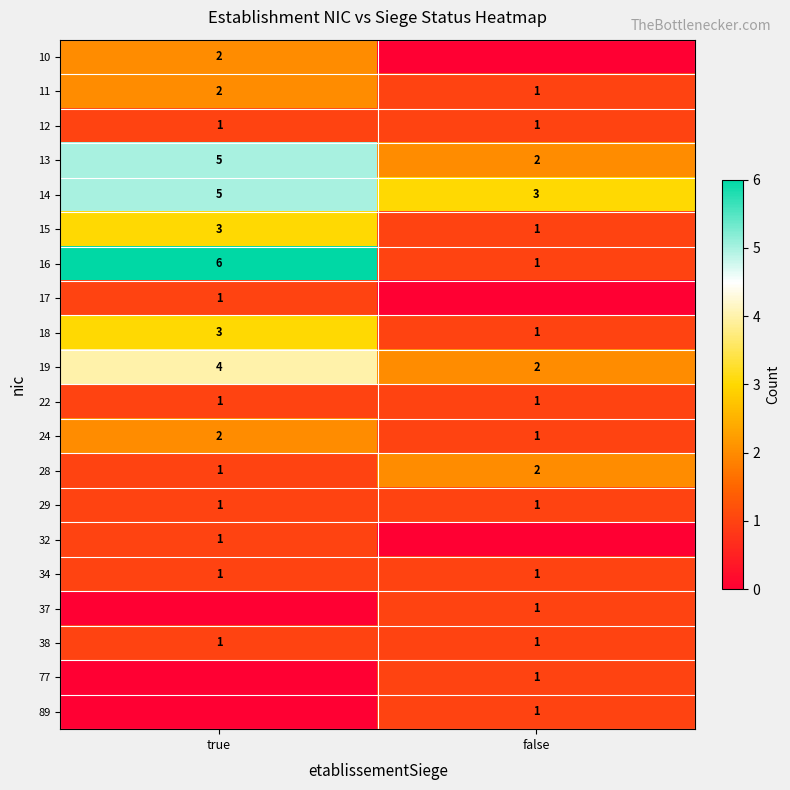

Which category has the highest value in the 18 series?

true